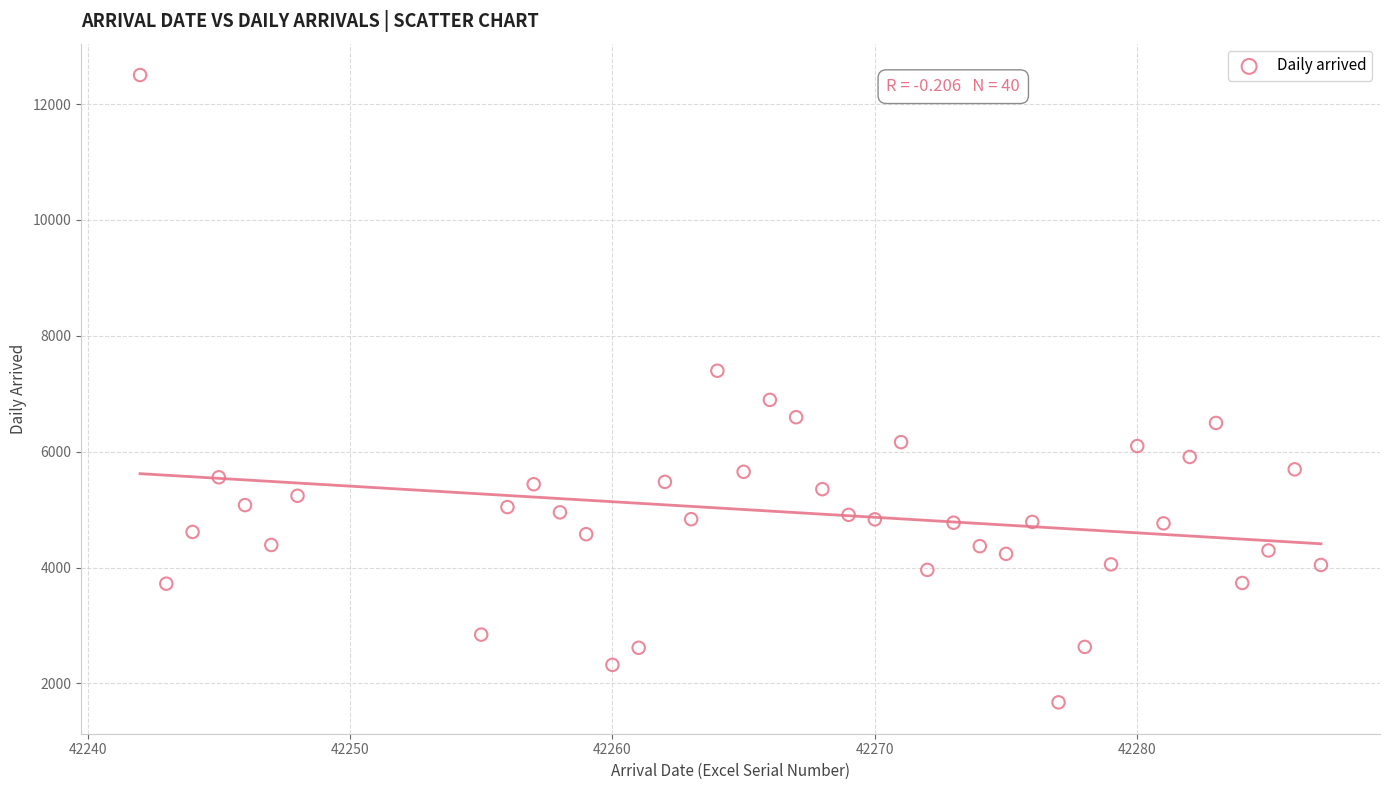

What is the range of X values (max minus min)?

45